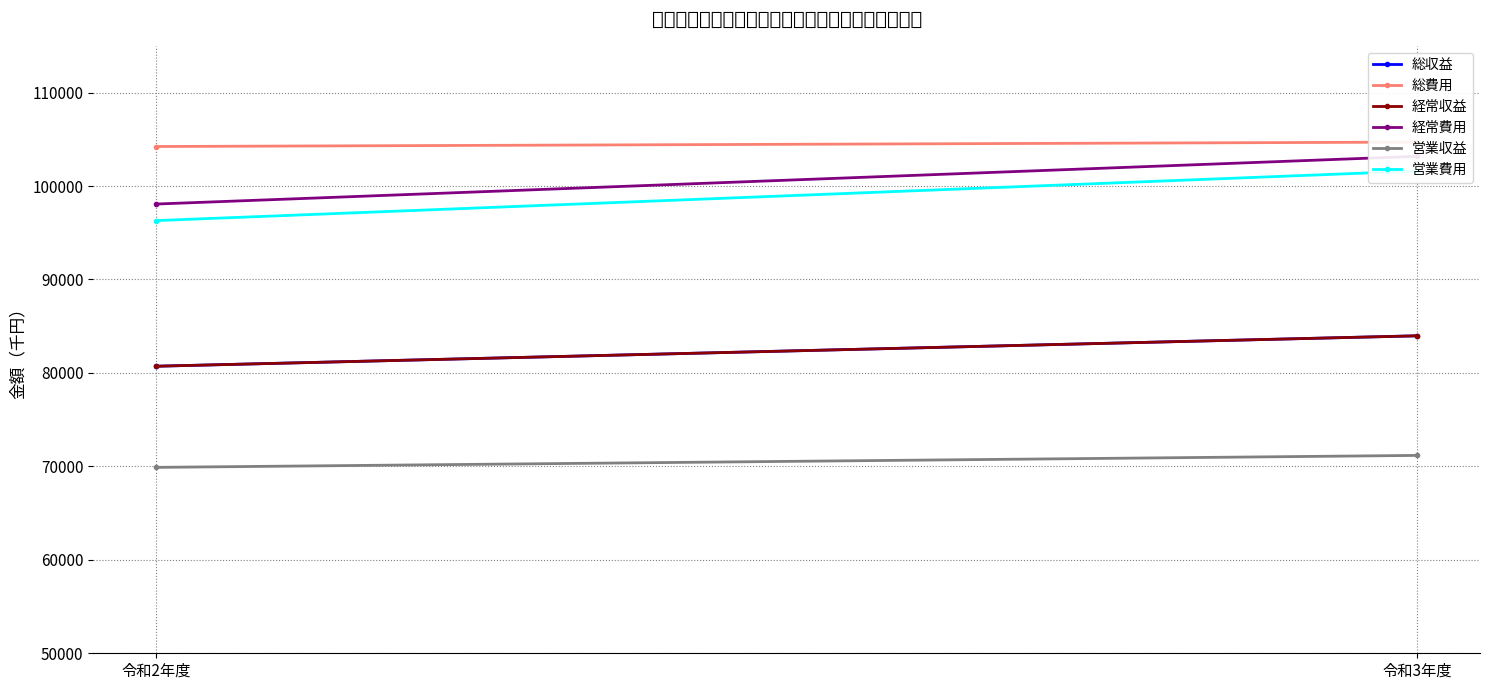

Rank the categories by 経常費用 value from lowest to highest.

令和2年度, 令和3年度